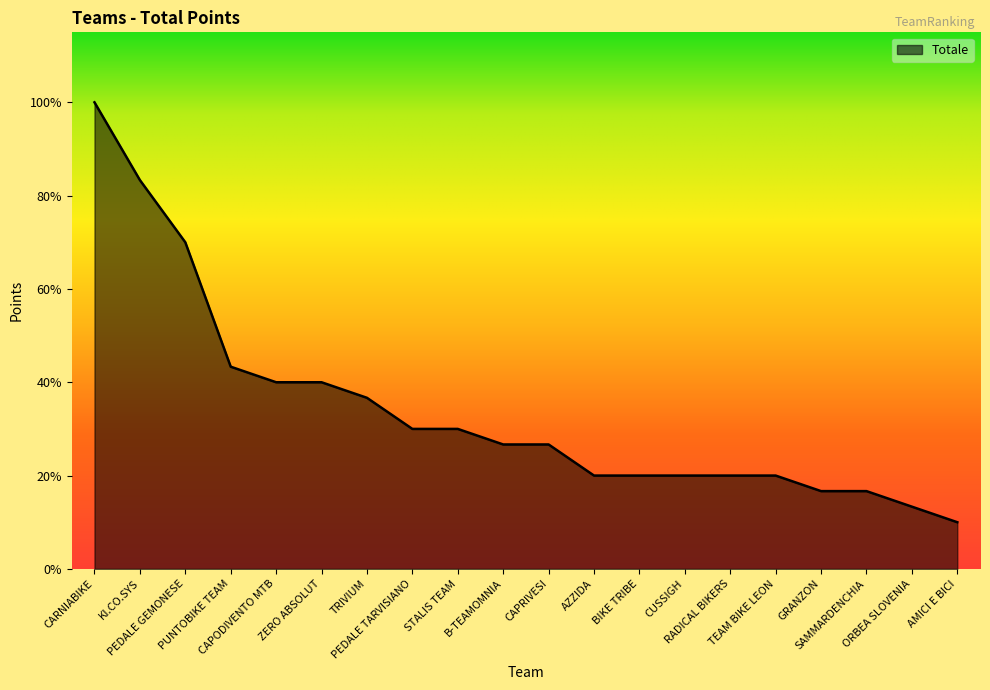

What is the difference between the values at PUNTOBIKE TEAM and BIKE TRIBE?

7